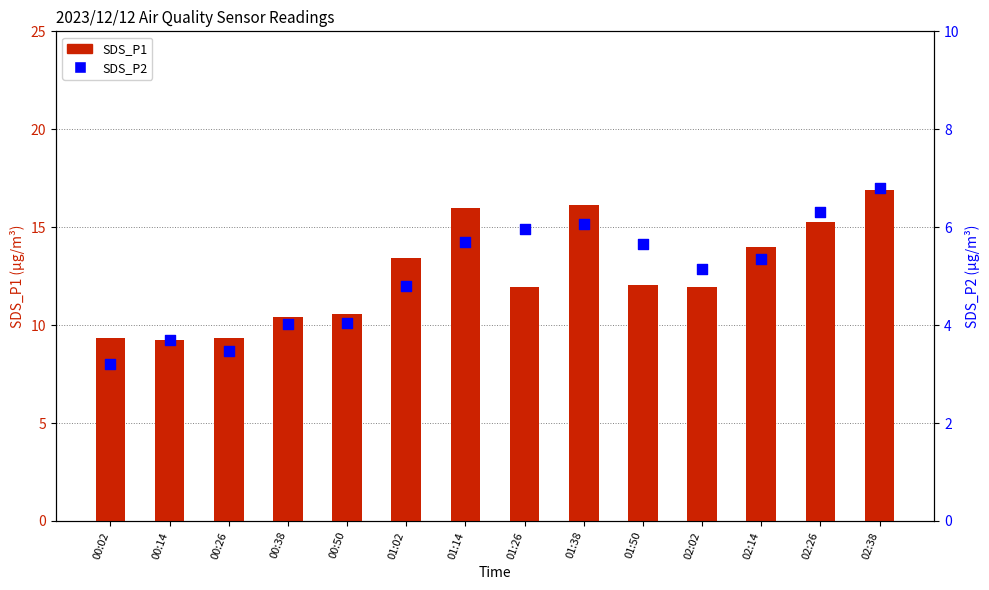

What is the total value across all series at 02:38?

23.7